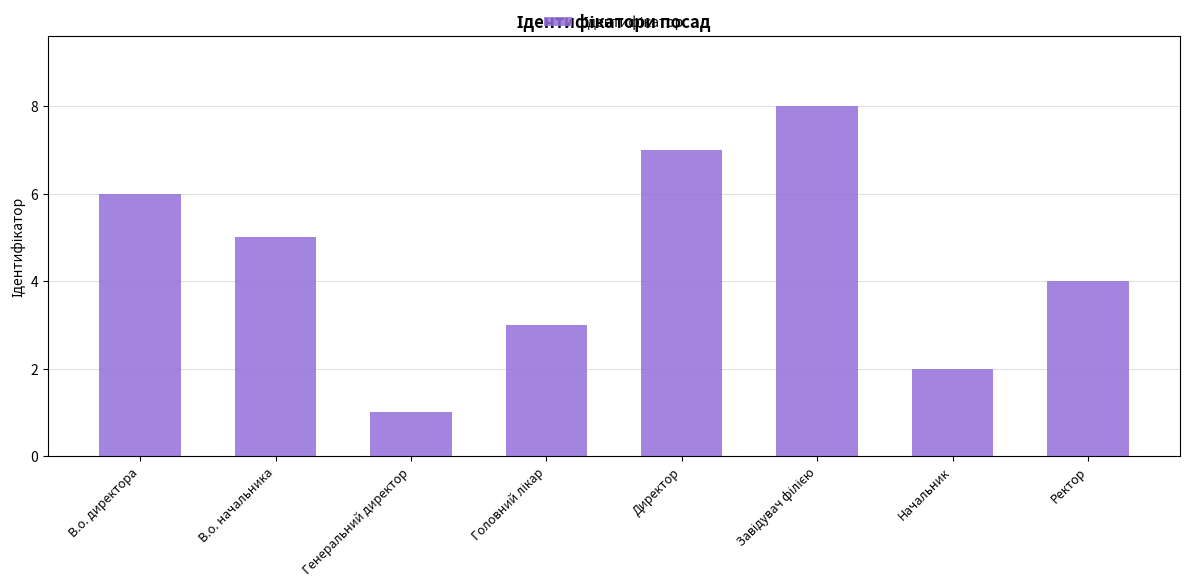

What is the label of the 6th bar from the right?

Генеральний директор